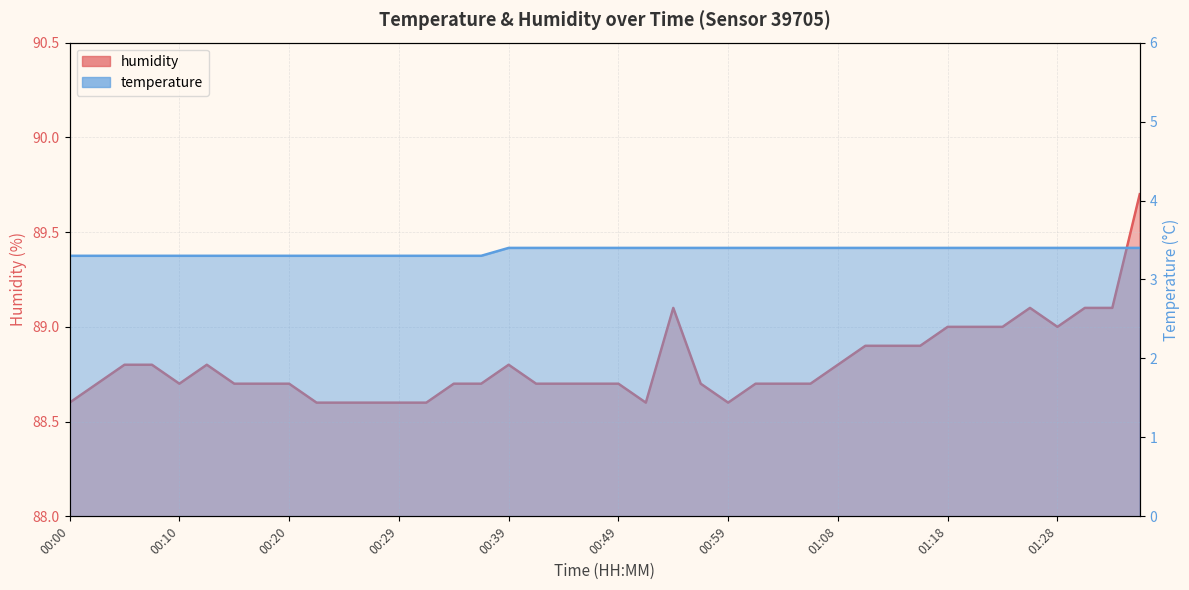

What is the sum of the temperature values at 00:49 and 00:44?

6.8